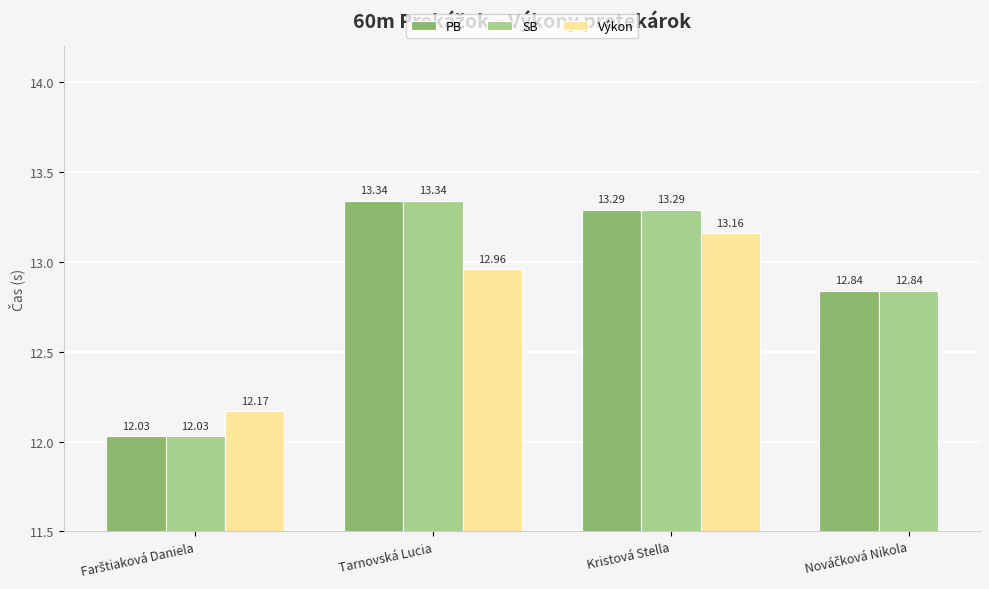

Is the value of Výkon at Nováčková Nikola greater than the value of SB at Kristová Stella?

No